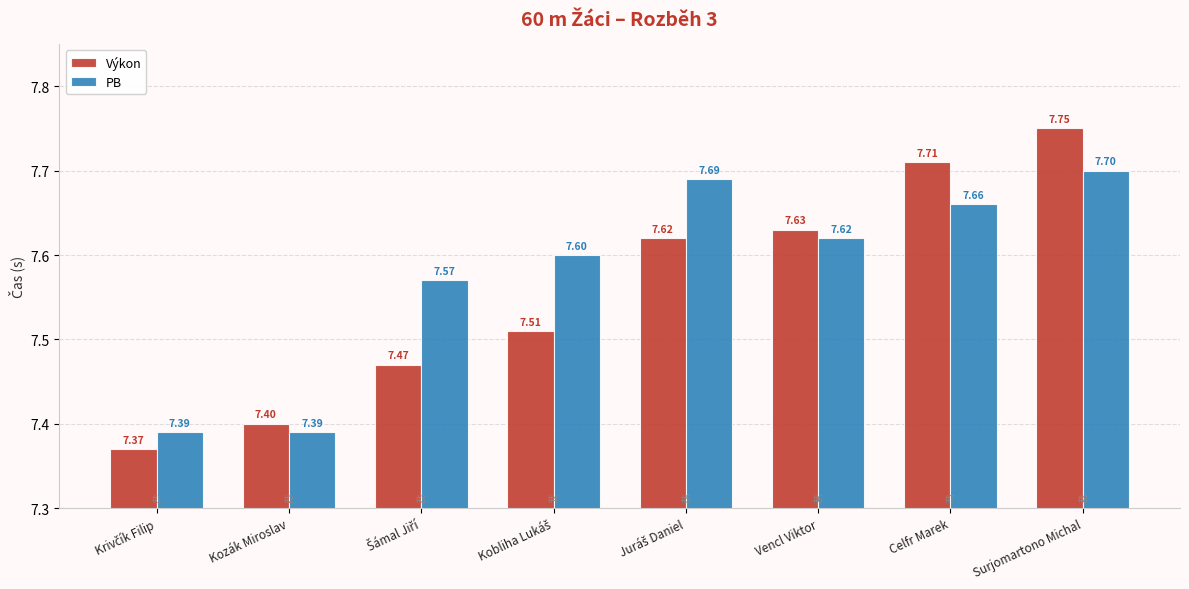

At which label does Výkon reach its peak?

Surjomartono Michal